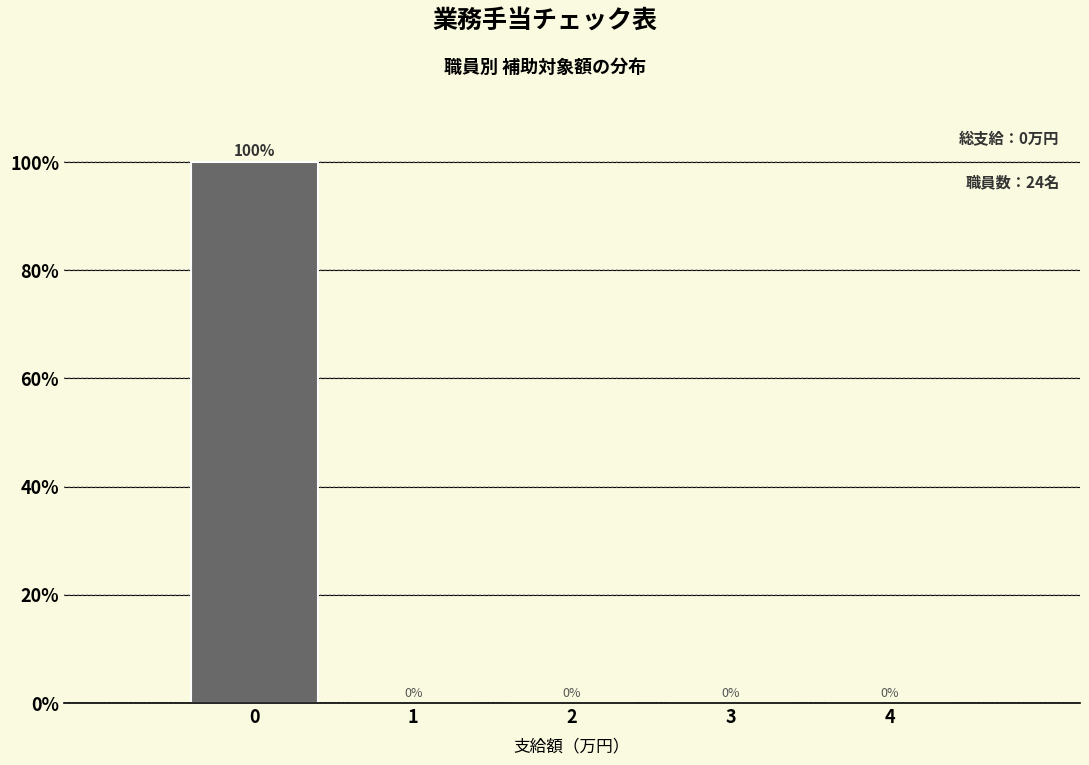

Reading left to right, extract all data points from this chart.

0=100	1=0	2=0	3=0	4=0